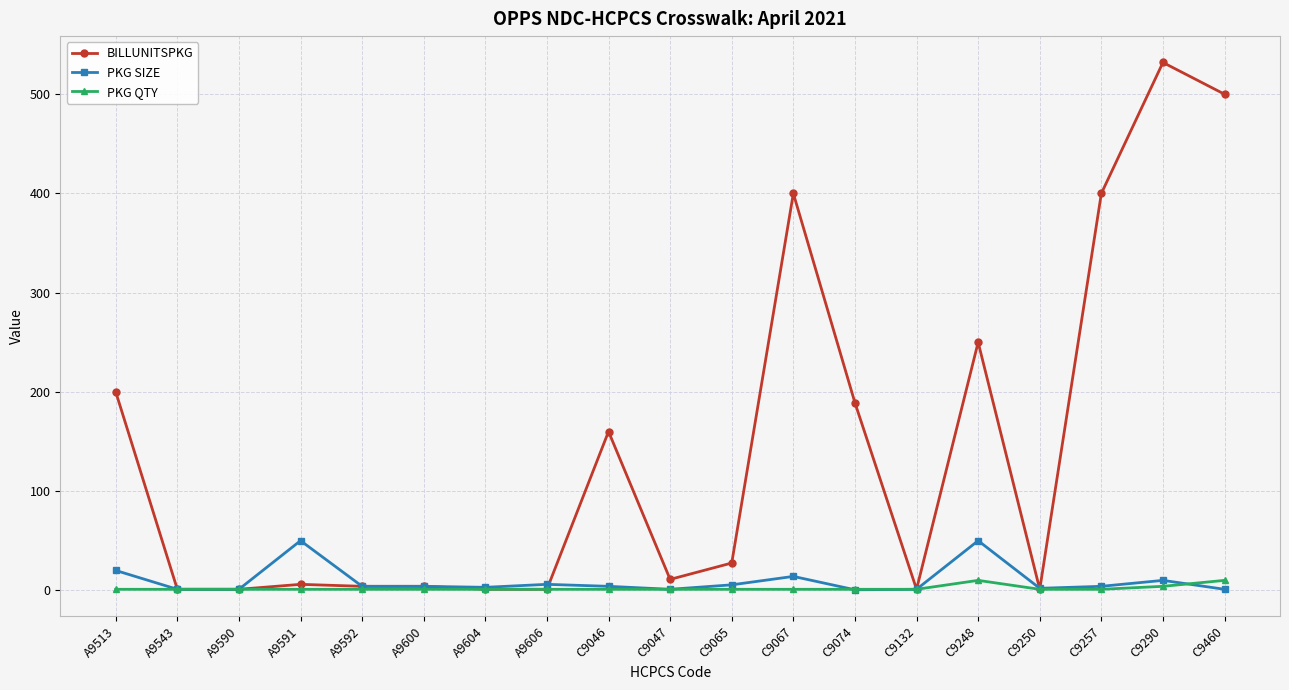

Rank the series by their maximum value, from highest to lowest.

BILLUNITSPKG, PKG SIZE, PKG QTY